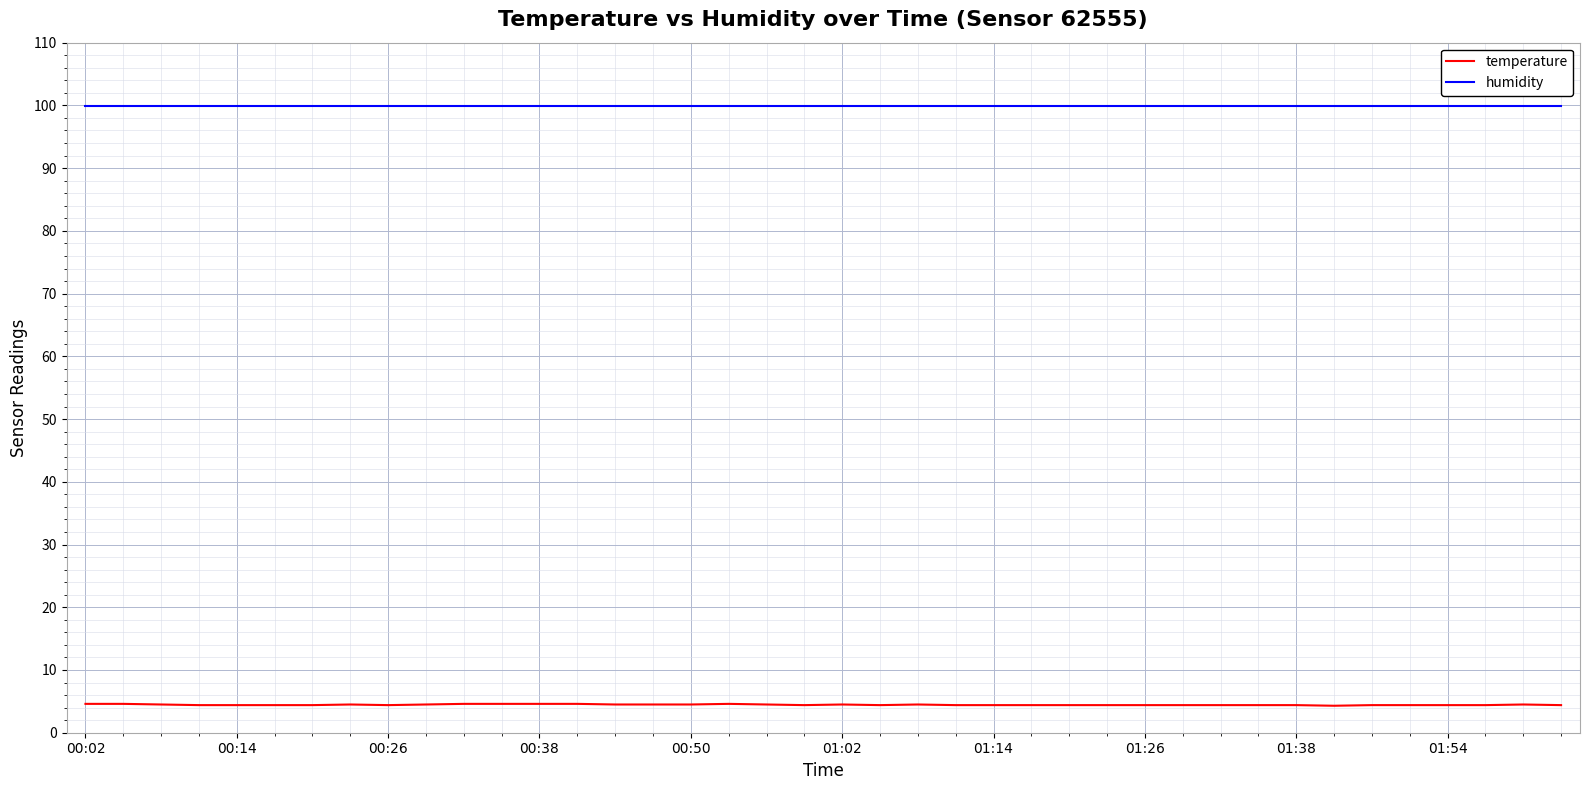

True or false: temperature and humidity intersect in this chart.

False